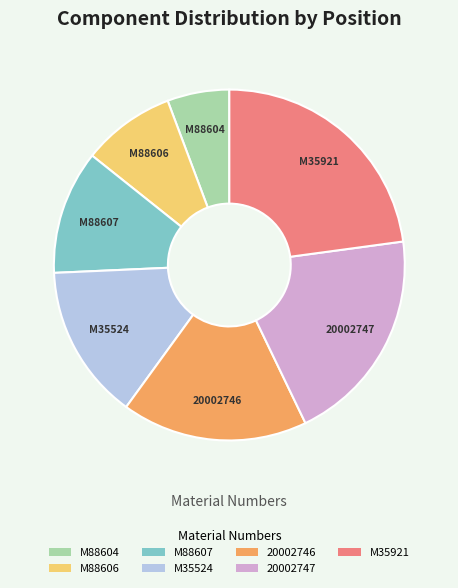

Is there a majority slice in this chart?

No